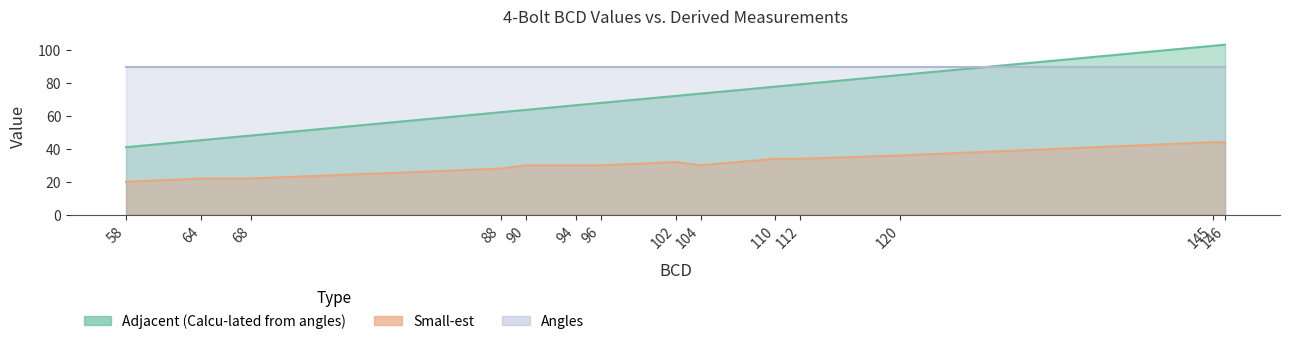

Read the Small-est value at 145.

44.0